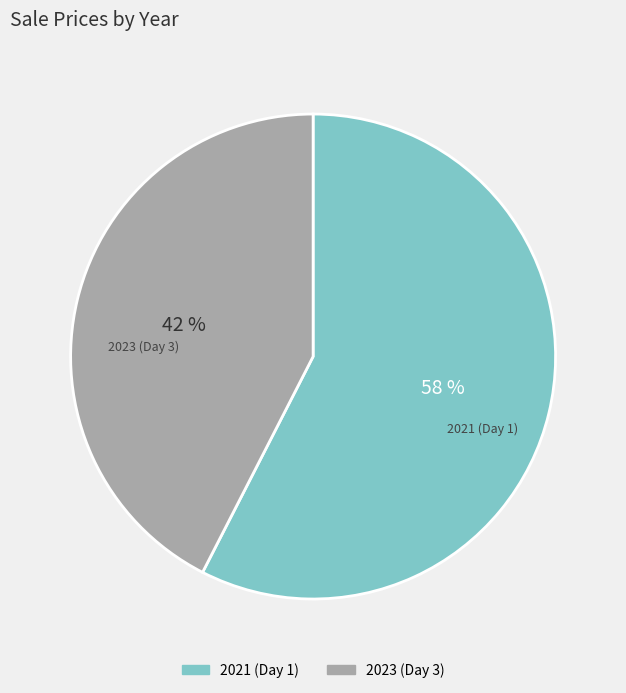

Between 2023 (Day 3) and 2021 (Day 1), which is larger?

2021 (Day 1)